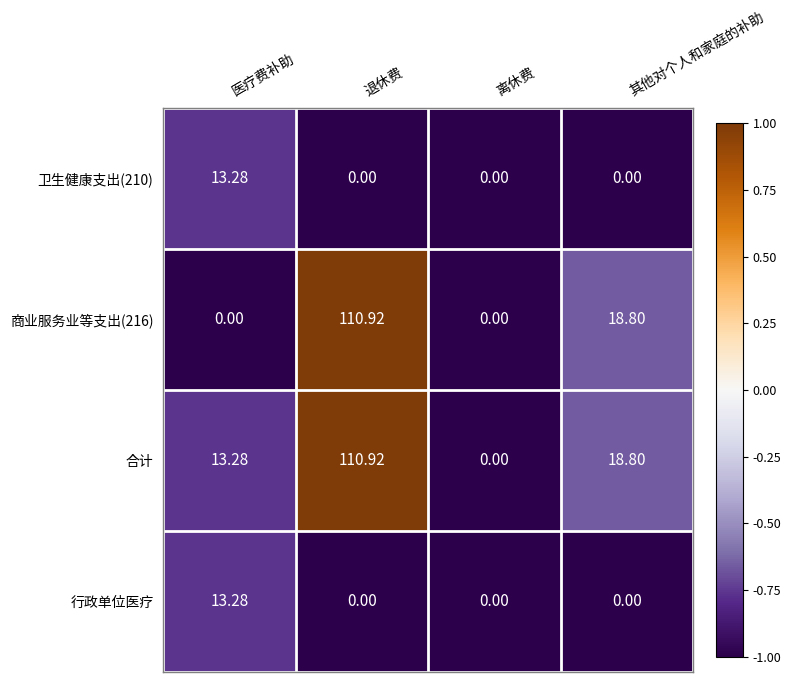

Which series has the largest total across all categories?

合计